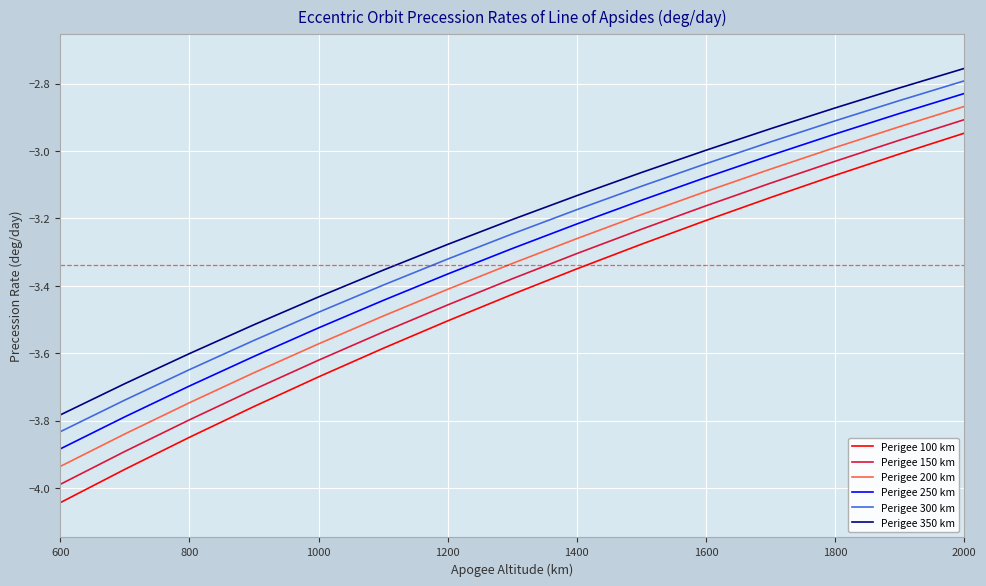

What is the difference between the maximum and minimum values in the Perigee 150 km series?

1.1